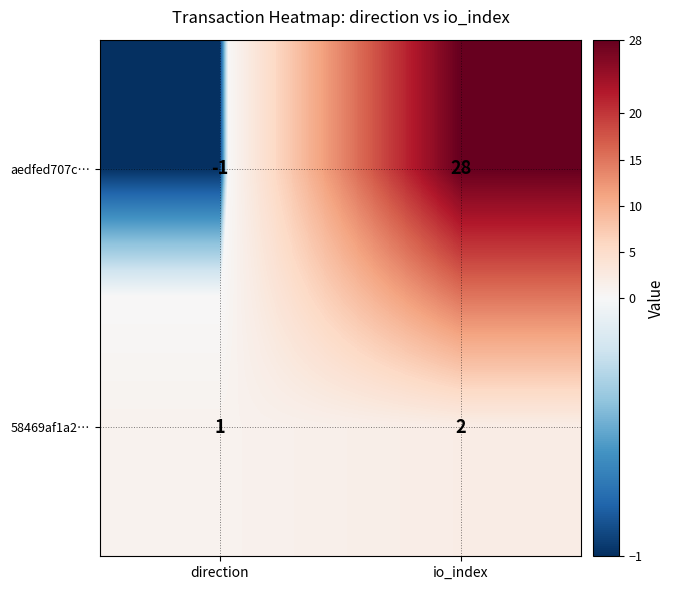

The value of 58469af1a2… at direction is 1. True or false?

True